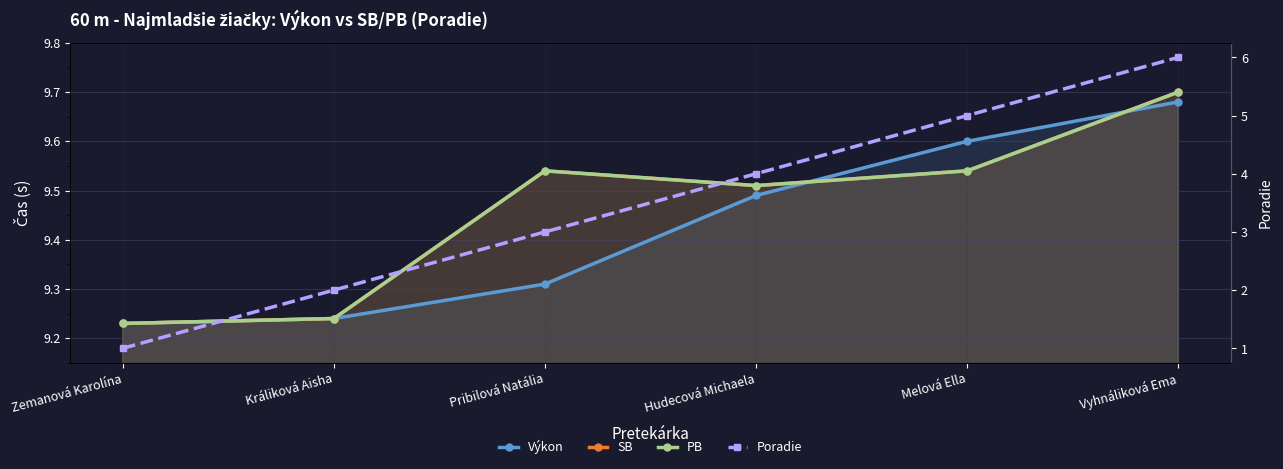

Which has a higher value, Pribilová Natália or Melová Ella?

Melová Ella